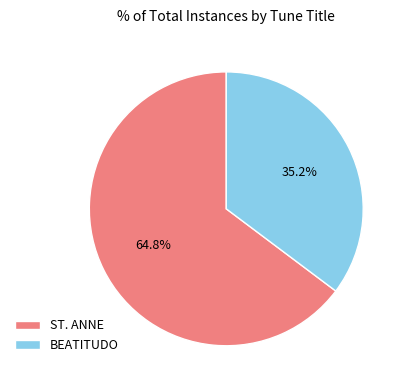

What is the smallest slice in the pie chart?

BEATITUDO